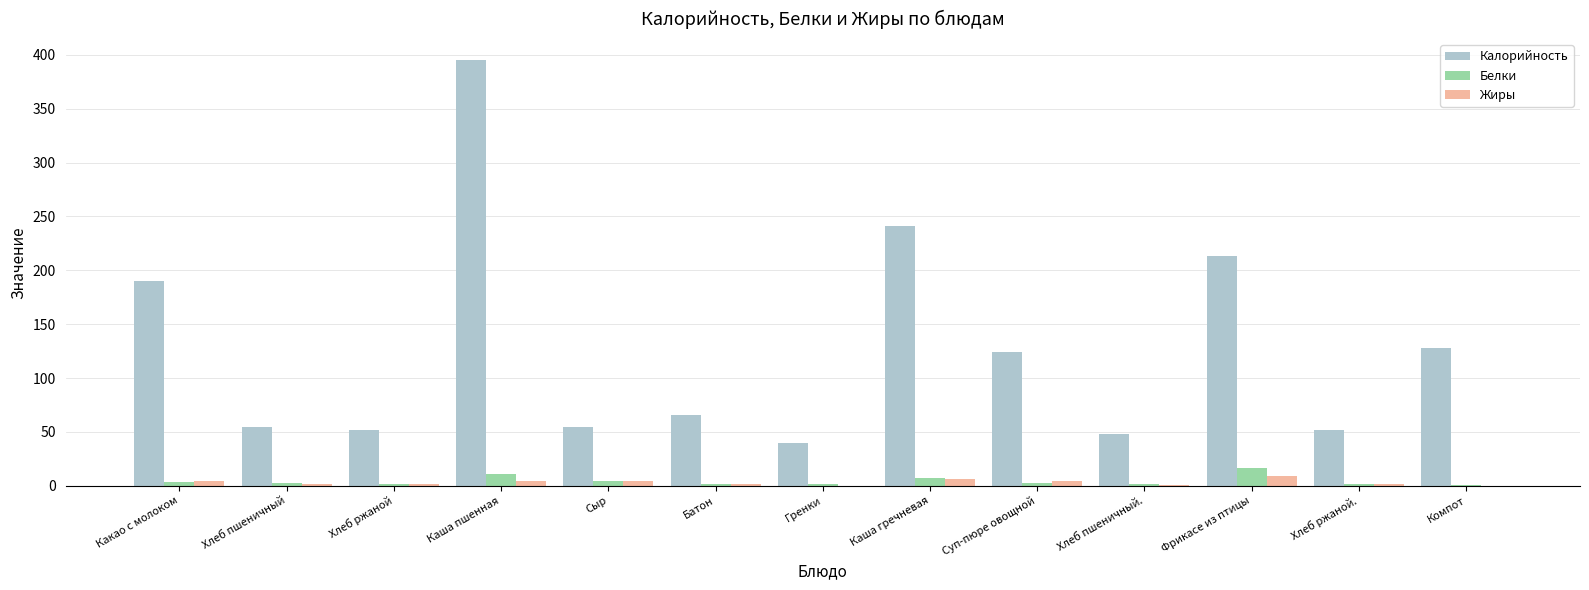

Which series changed the most between Хлеб ржаной and Компот?

Калорийность